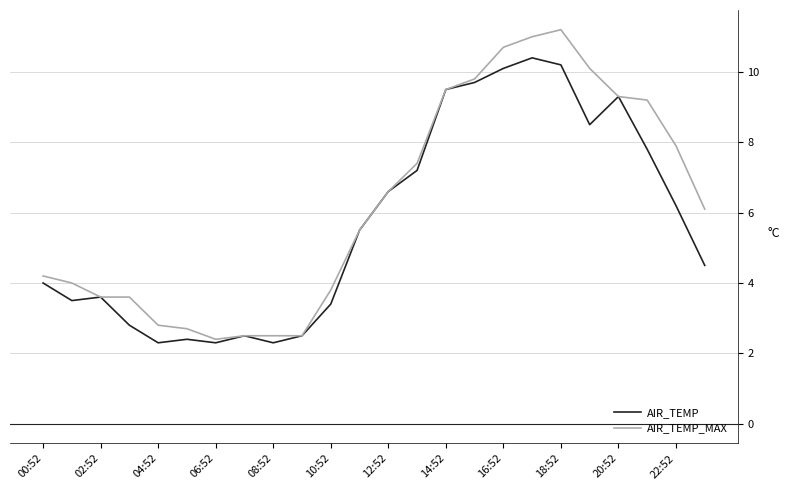

What is the greatest value displayed?

11.2